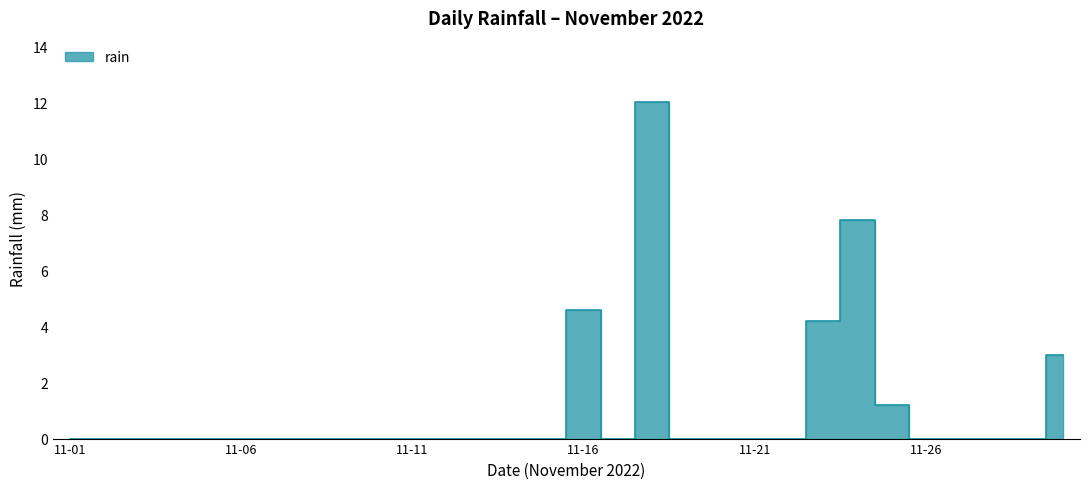

How many points are higher than both their immediate neighbors (excluding endpoints)?

3